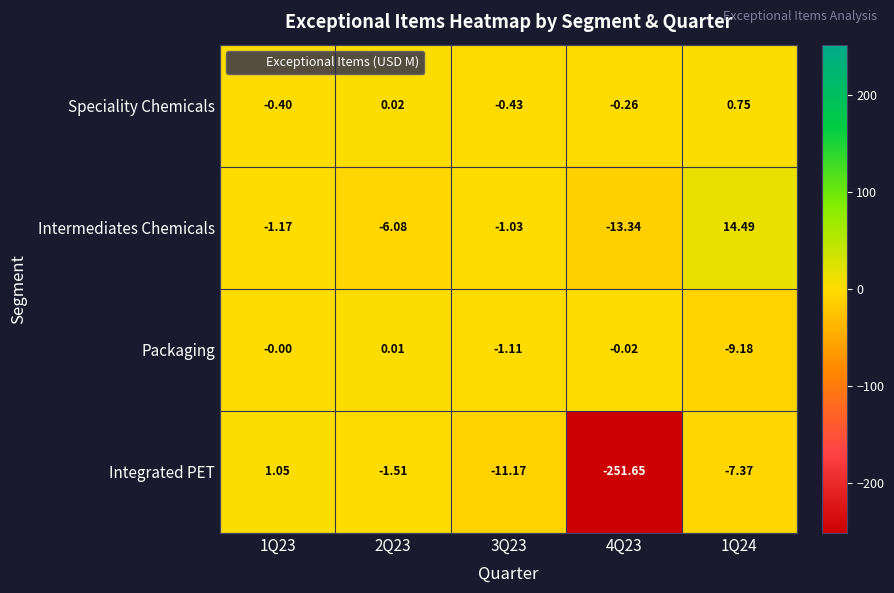

Which series has the largest total across all categories?

Speciality Chemicals